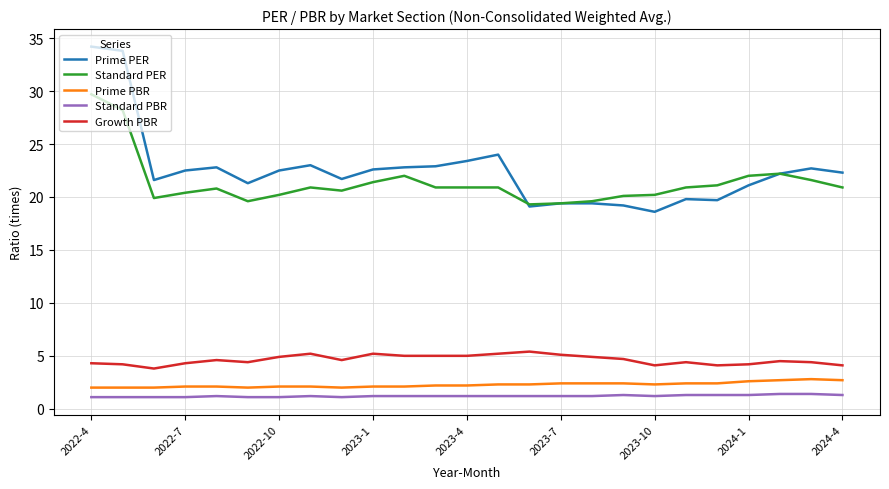

What is the highest value of the Prime PBR series?

2.8